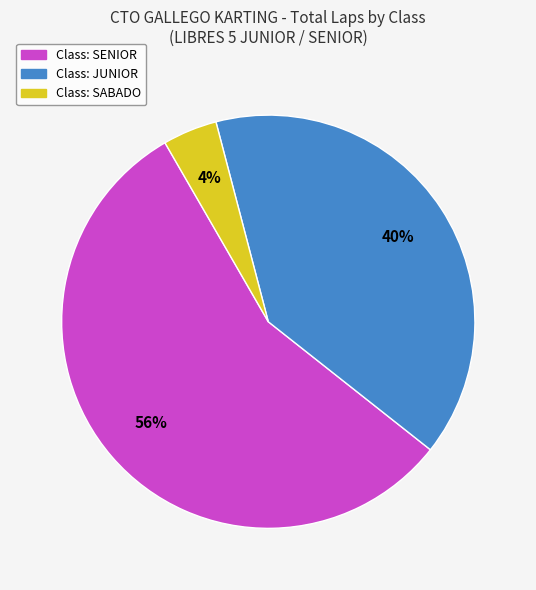

Is there any slice that represents more than half of the pie?

Yes